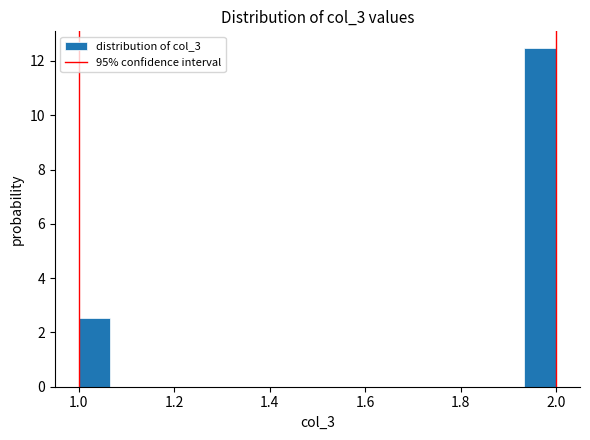

Around what value on the x-axis is the tallest bar? Give the approximate position of its centre, as read against the axis.

1.96